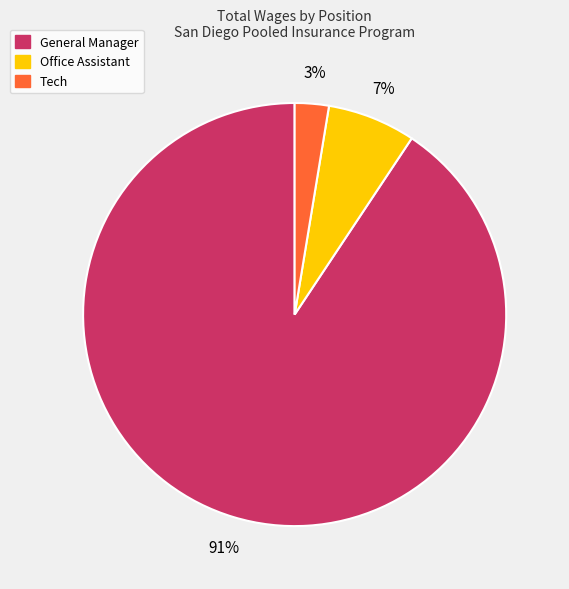

The Tech slice represents 3% of the pie. True or false?

True